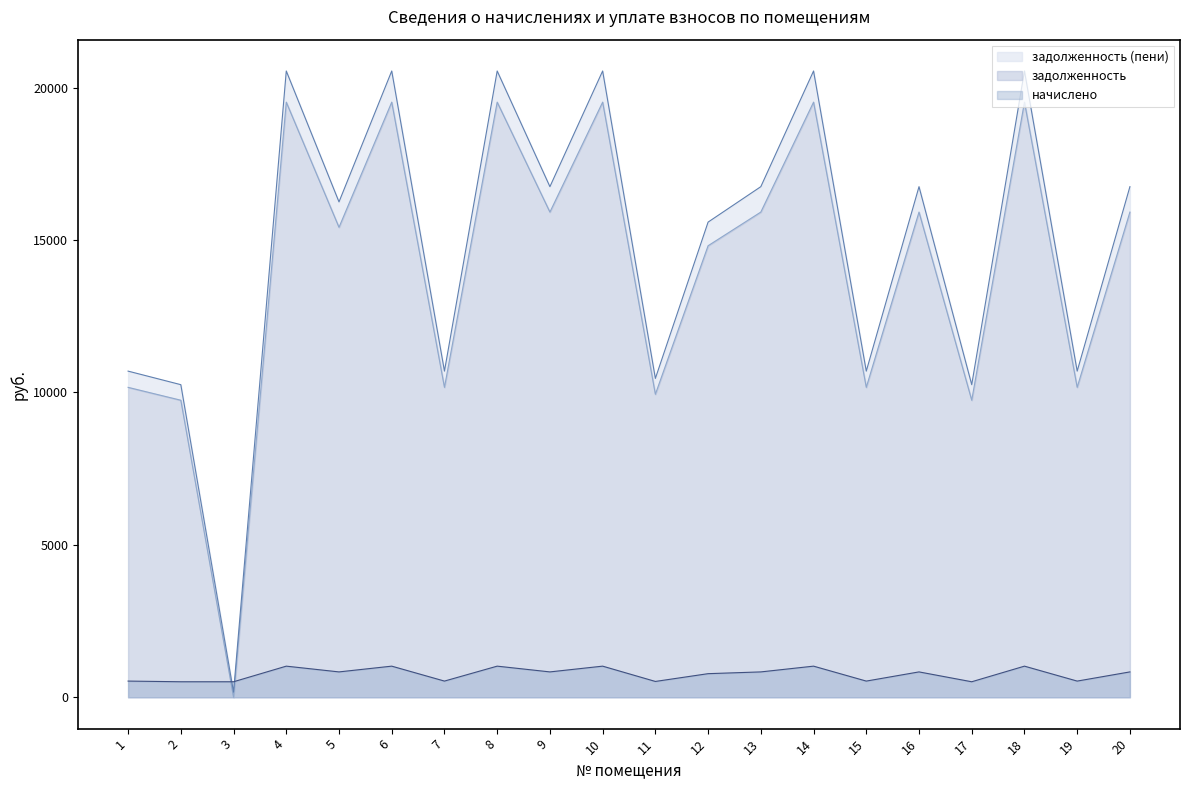

What is the value of the задолженность point at the 8th from the left?

19522.9